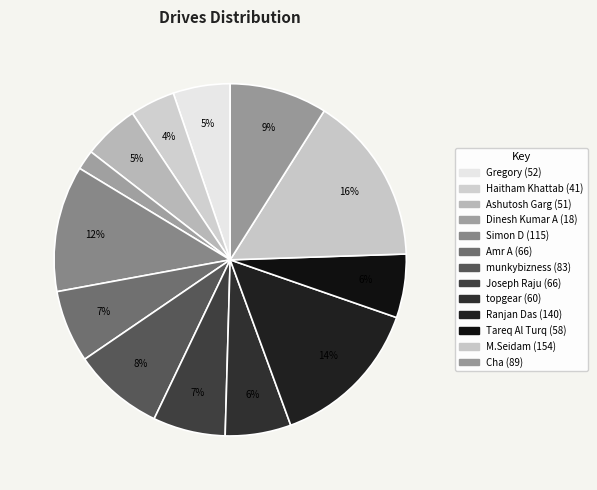

Which has a higher value, Ashutosh Garg or Dinesh Kumar A?

Ashutosh Garg